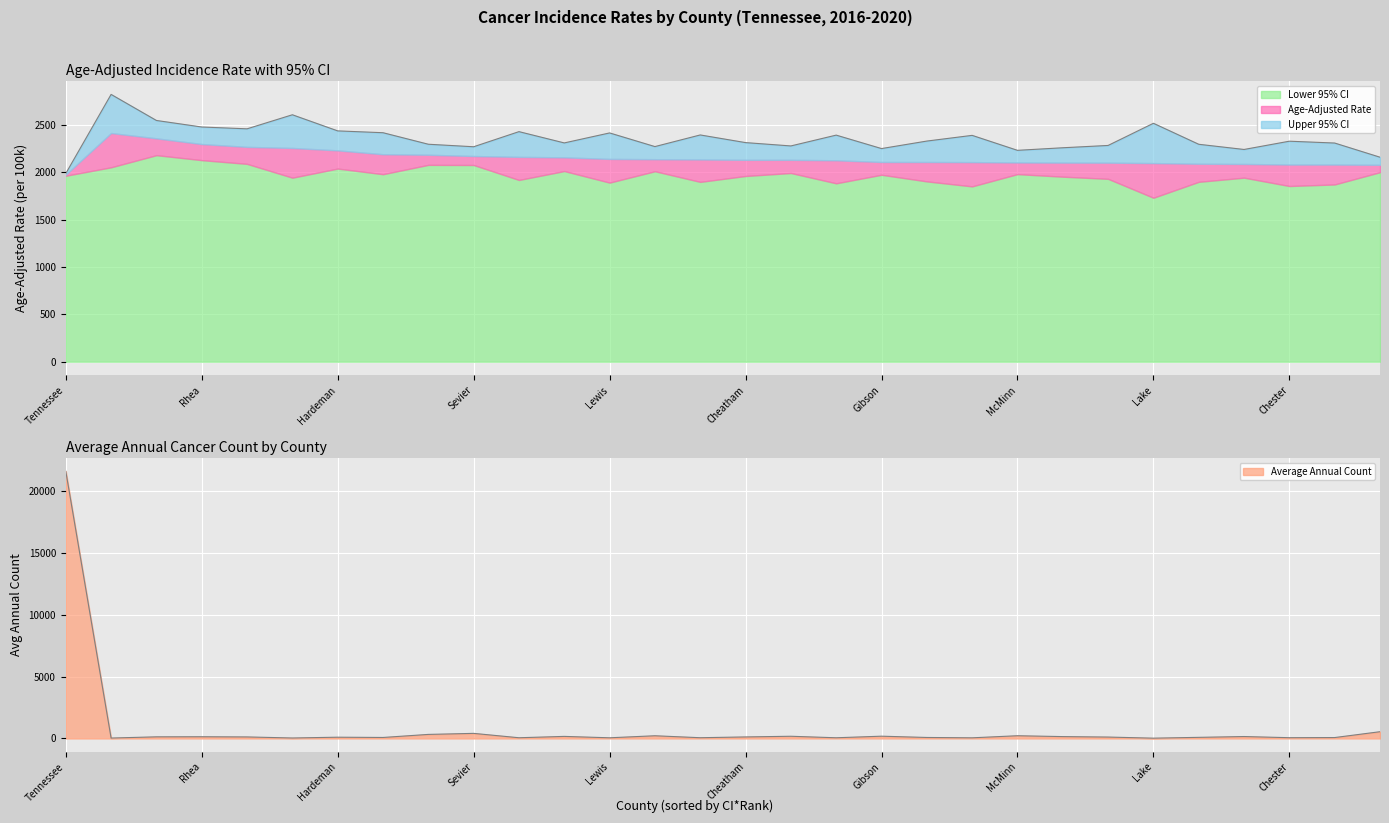

The value of Upper 95% CI at Hickman is 3125.9. True or false?

False